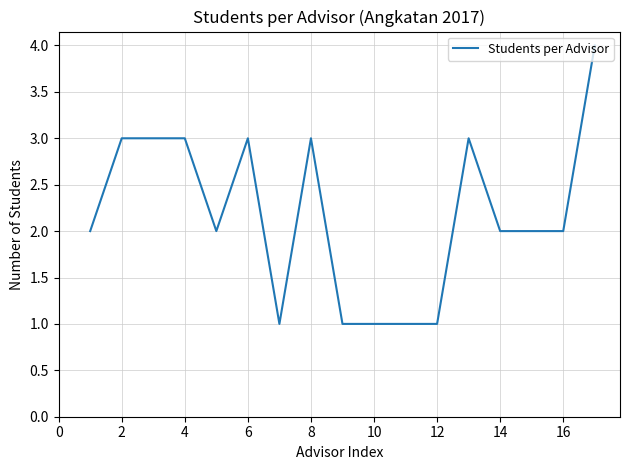

What is the difference between the maximum and minimum values?

3